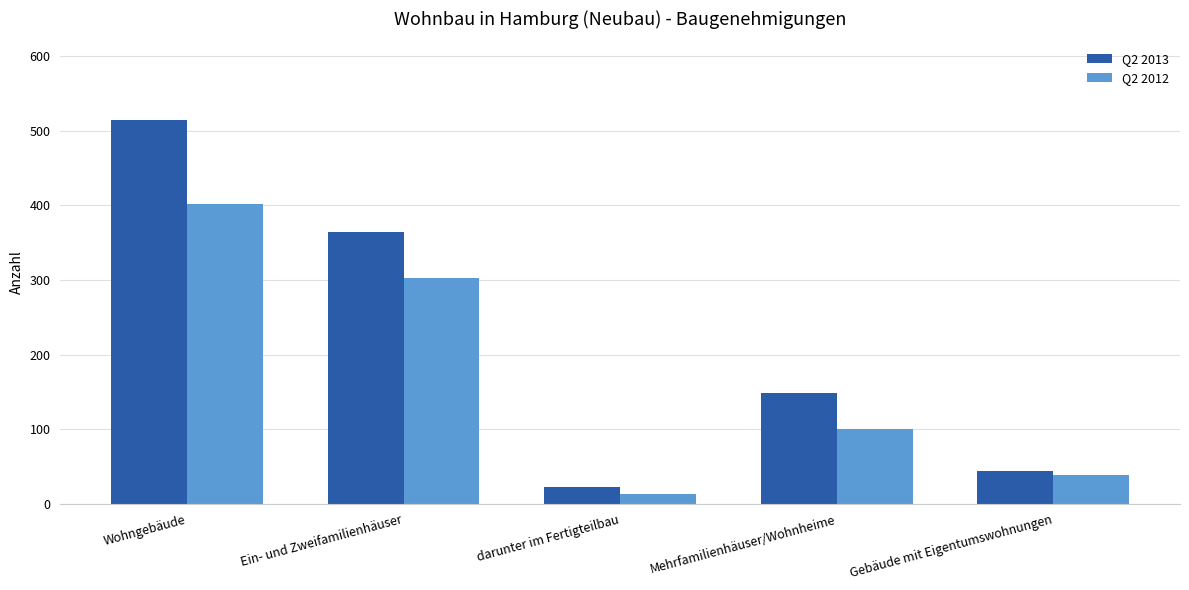

What is the maximum value for Q2 2012?

402